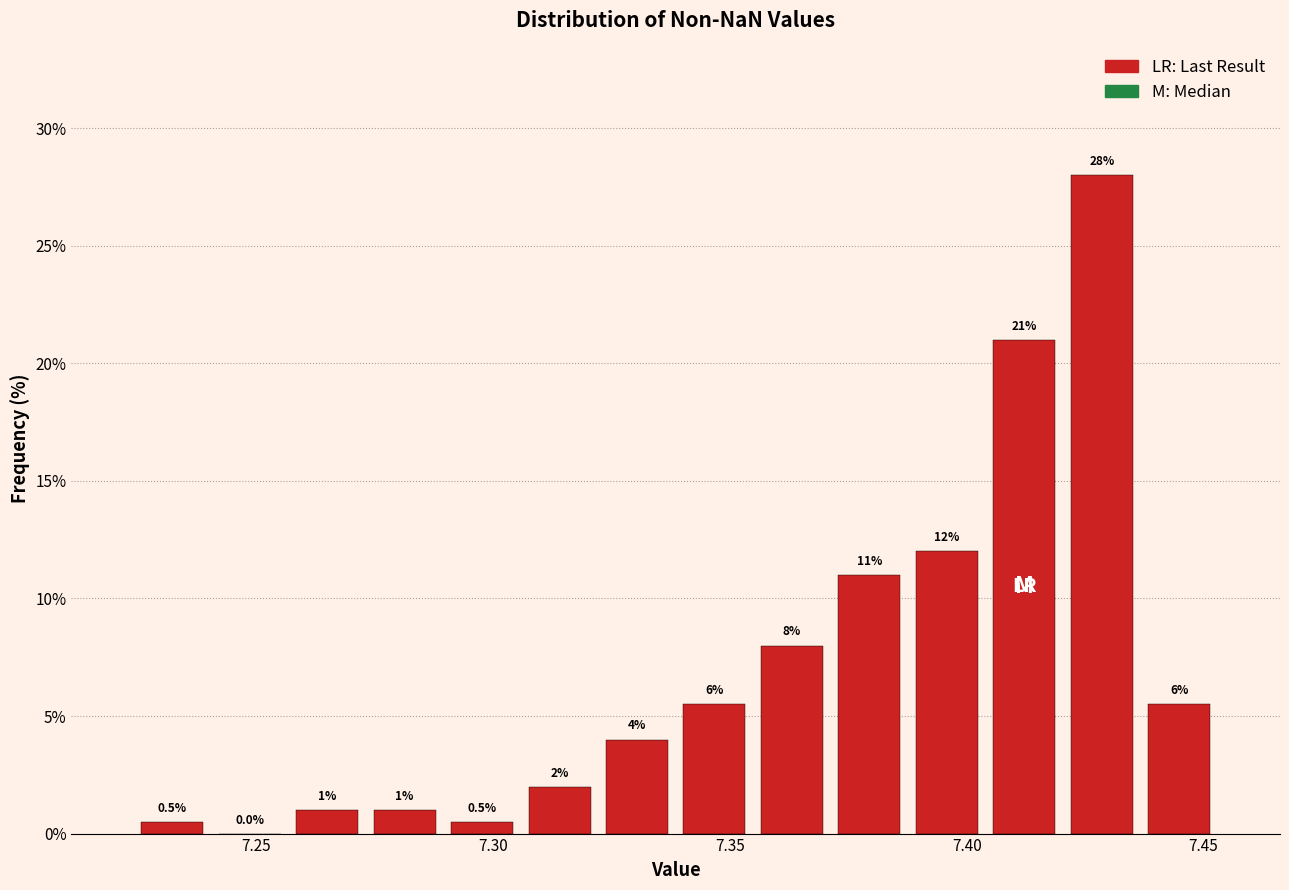

Around what value on the x-axis is the tallest bar? Give the approximate position of its centre, as read against the axis.

7.430